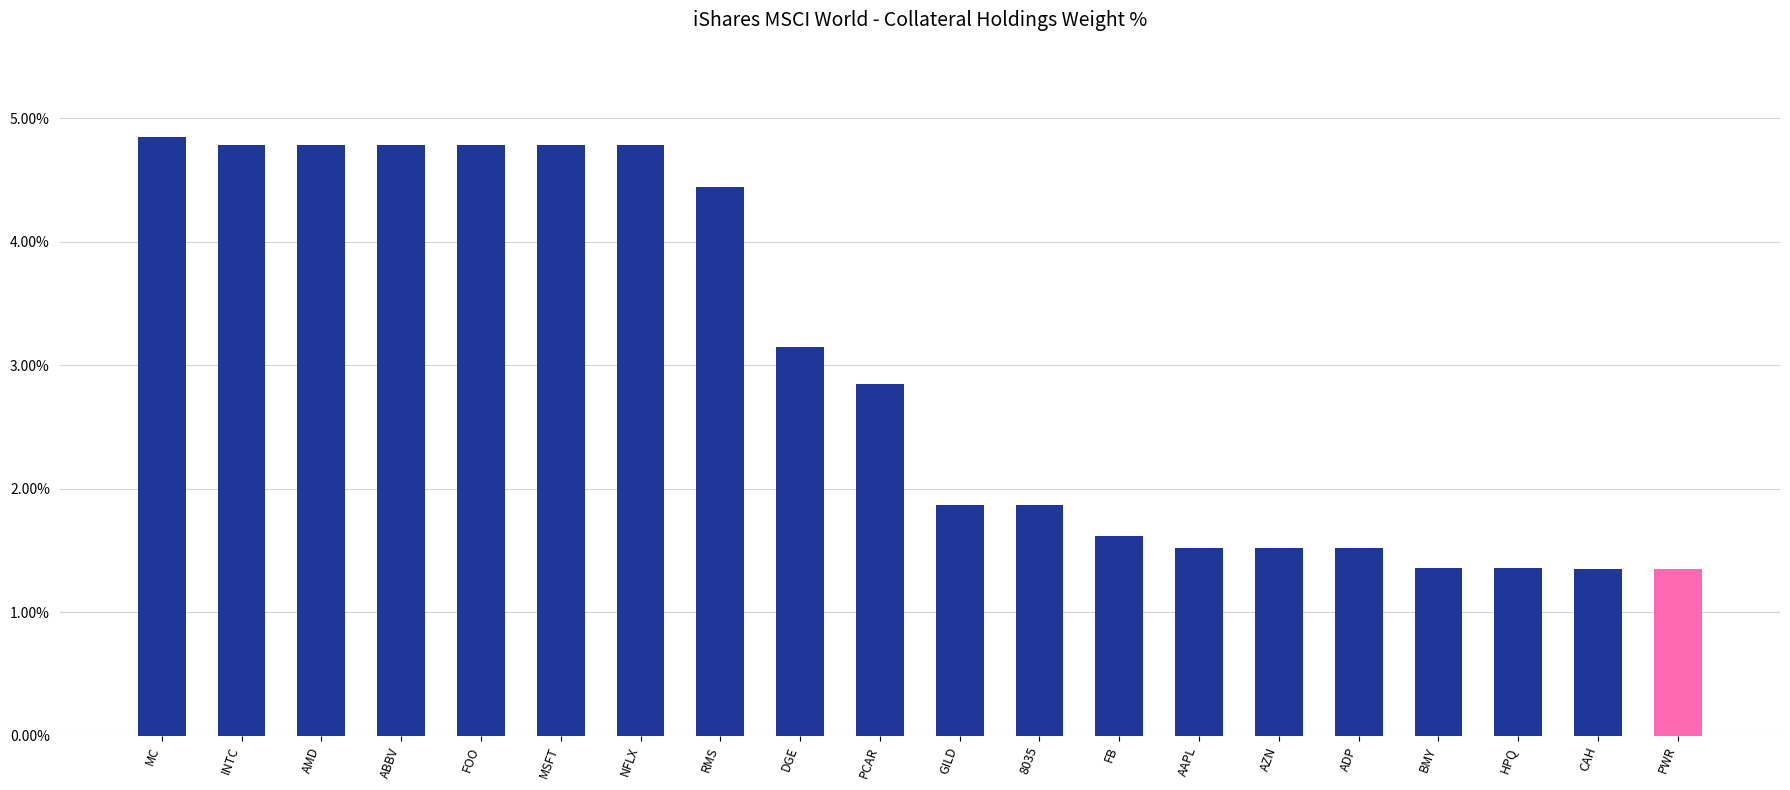

What is the smallest value displayed?

1.4